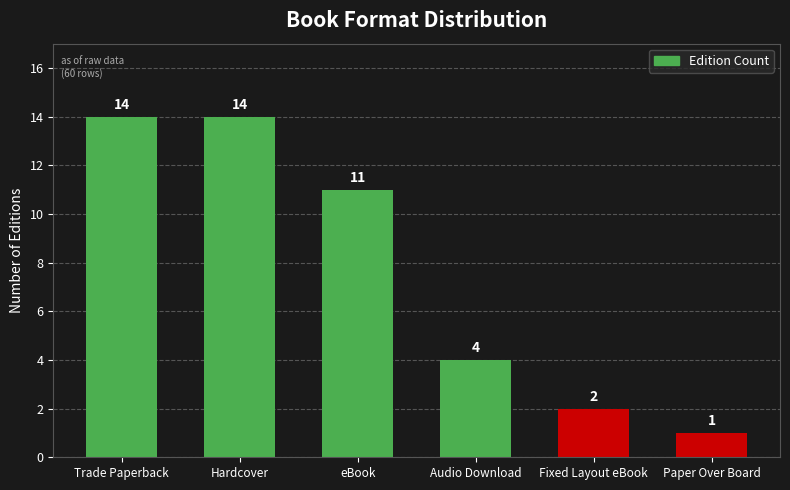

True or false: the data shows 4 at Hardcover.

False